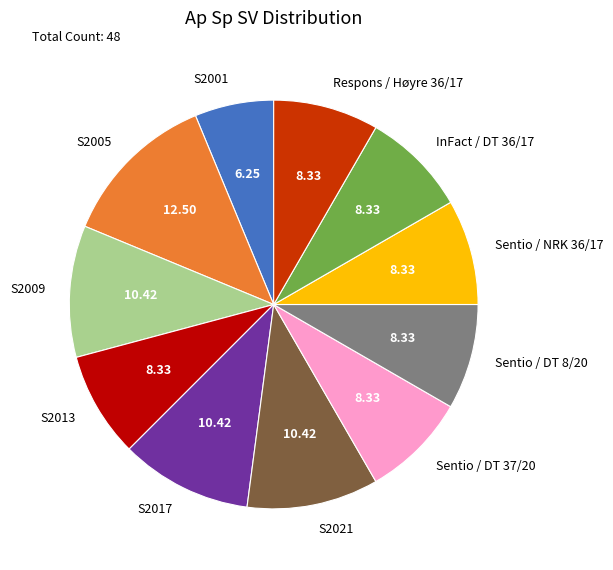

True or false: Respons / Høyre 36/17 accounts for 8% of the total.

True